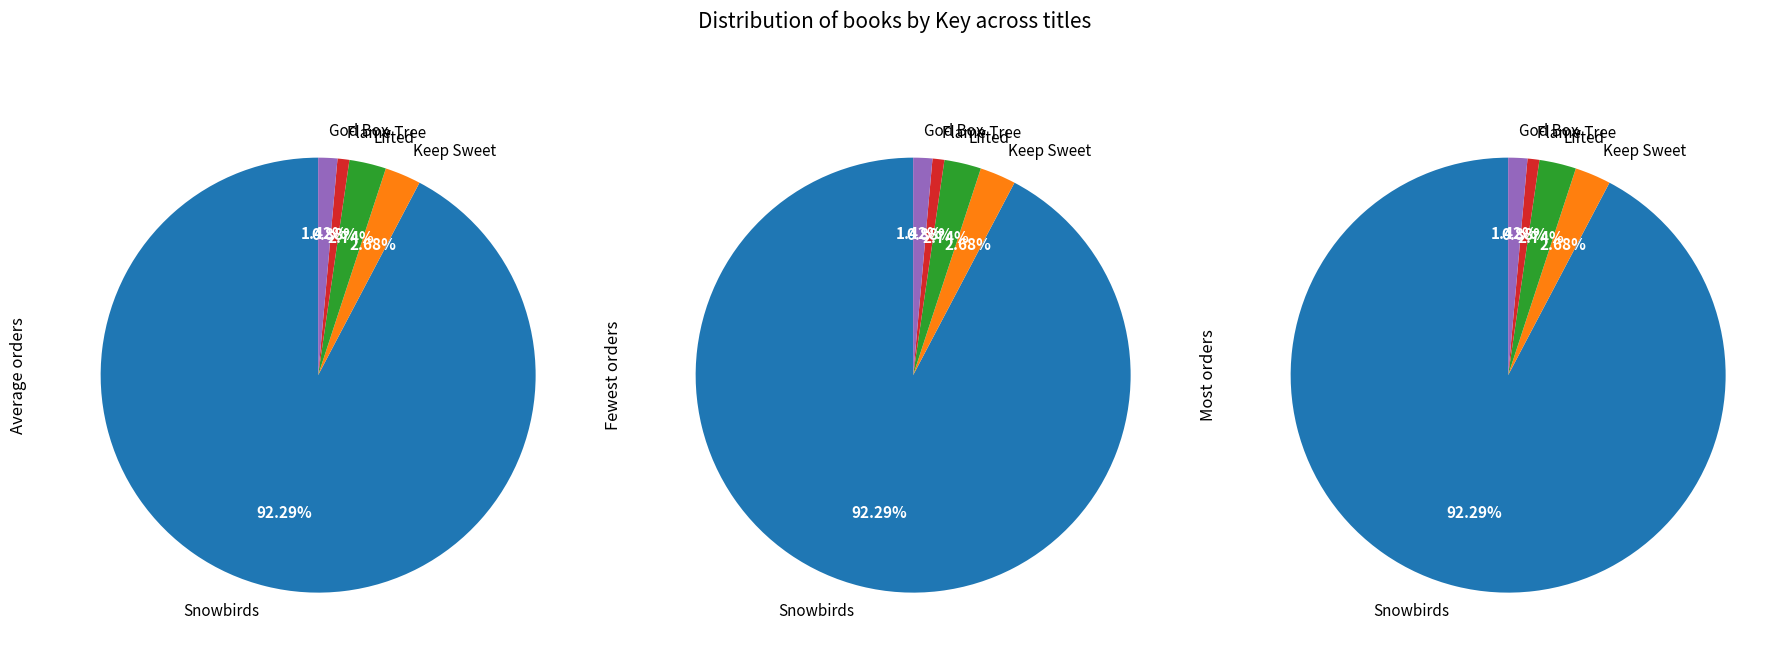

Is it true that Keep Sweet is 3% of the pie?

True